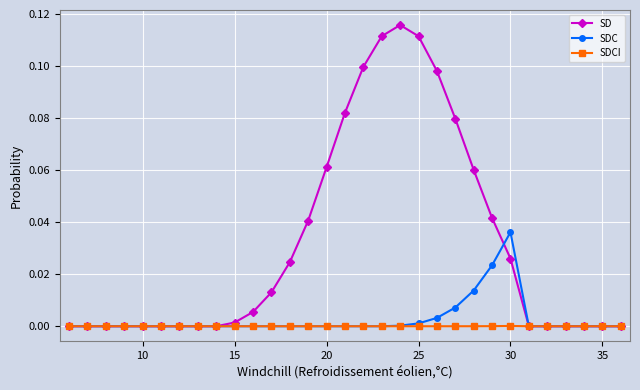

True or false: SDC has more than 0 interior local peaks.

True